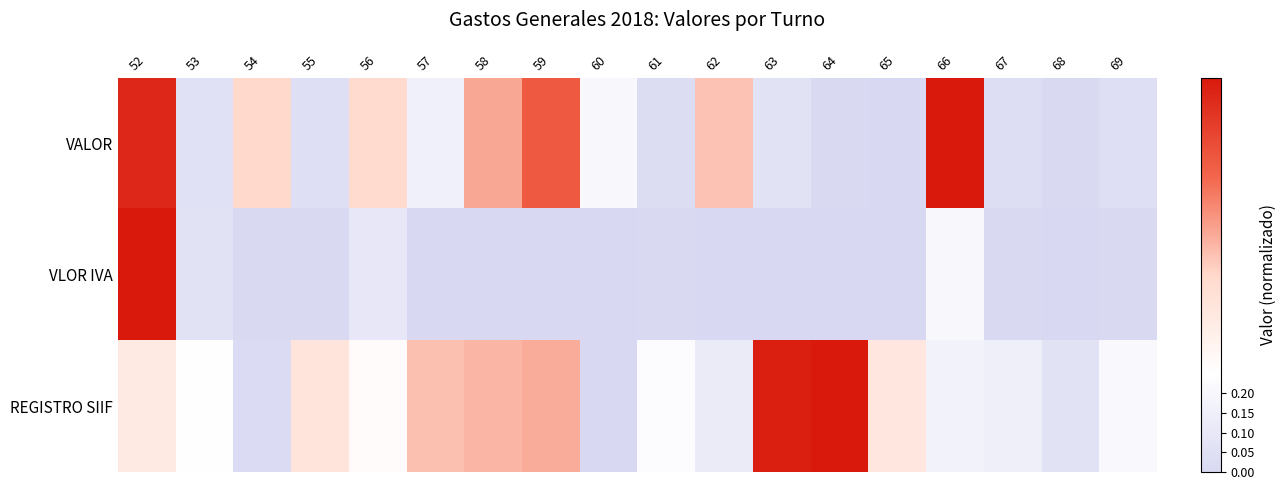

Reading left to right, extract all data points from this chart.

VALOR: 52=1.0	53=0.1	54=0.5	55=0.0	56=0.5	57=0.2	58=0.6	59=0.8	60=0.2	61=0.0	62=0.5	63=0.1	64=0.0	65=0.0	66=1.0	67=0.0	68=0.0	69=0.0
VLOR IVA: 52=1.0	53=0.1	54=0.0	55=0.0	56=0.1	57=0.0	58=0.0	59=0.0	60=0.0	61=0.0	62=0.0	63=0.0	64=0.0	65=0.0	66=0.2	67=0.0	68=0.0	69=0.0
REGISTRO SIIF: 52=0.4	53=0.3	54=0.0	55=0.4	56=0.3	57=0.6	58=0.6	59=0.6	60=0.0	61=0.2	62=0.1	63=1.0	64=1.0	65=0.4	66=0.2	67=0.1	68=0.1	69=0.2